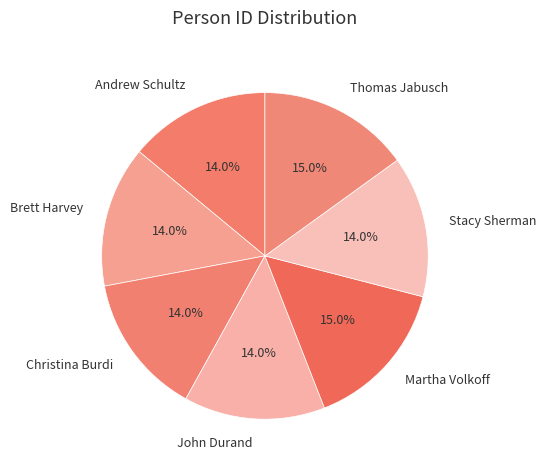

Which has a higher value, Martha Volkoff or Andrew Schultz?

Martha Volkoff